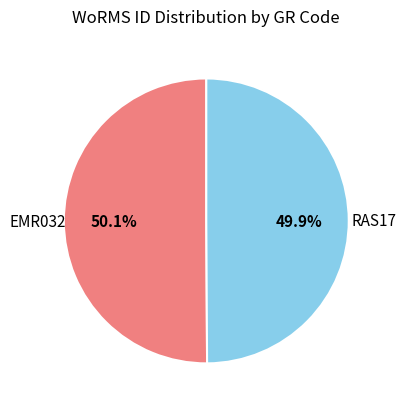

Do EMR032 and RAS17 together represent more than half of the pie?

Yes